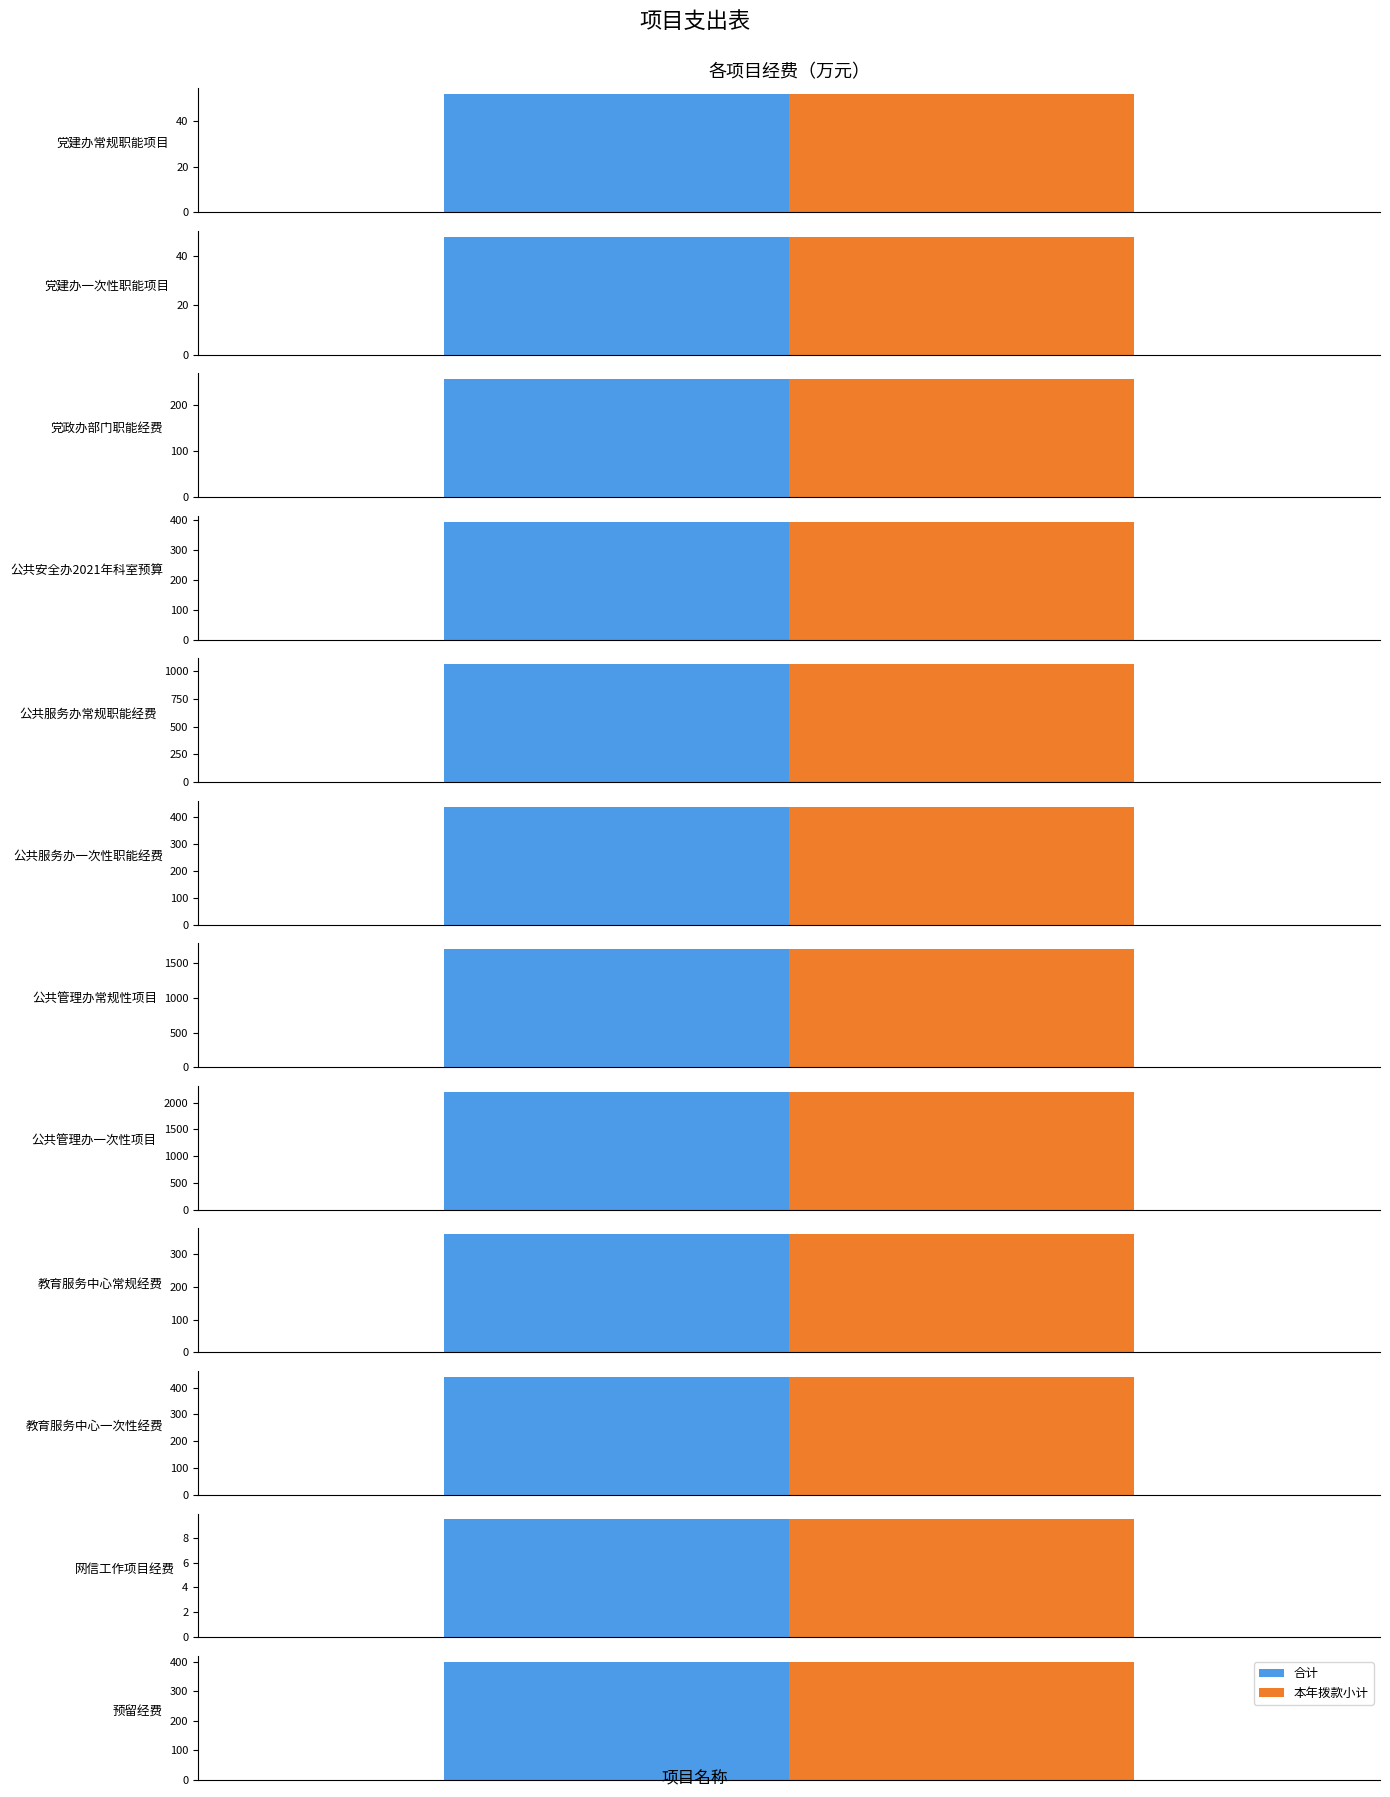

At which label does 合计 reach its minimum?

网信工作项目经费